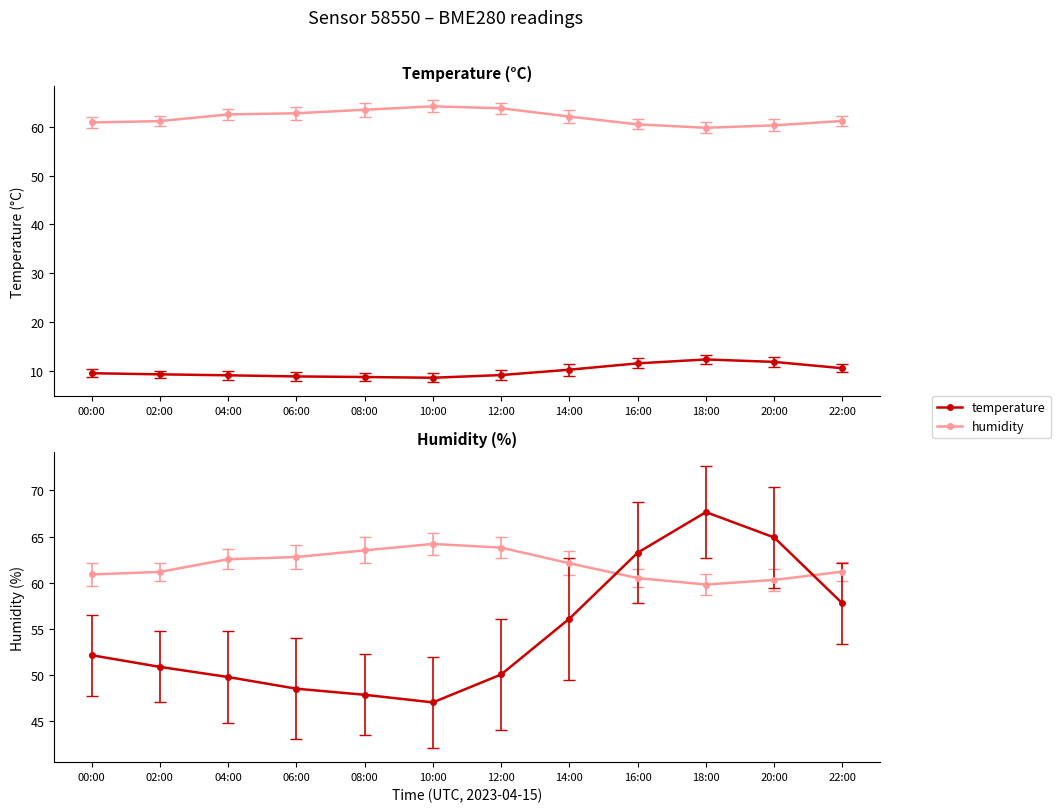

How many interior local valleys does the humidity series have?

1